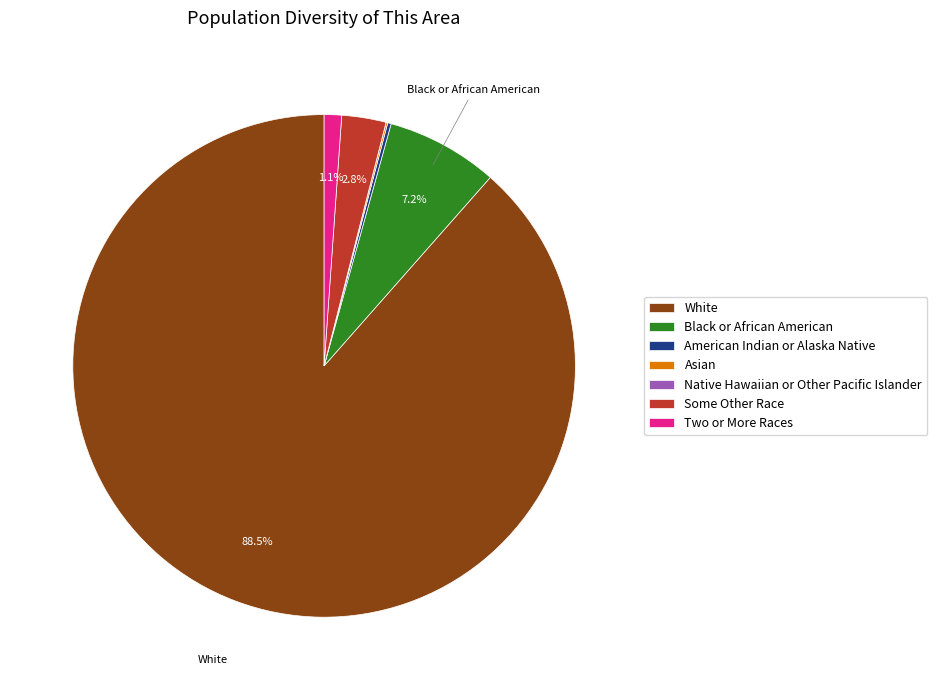

Is there a majority slice in this chart?

Yes